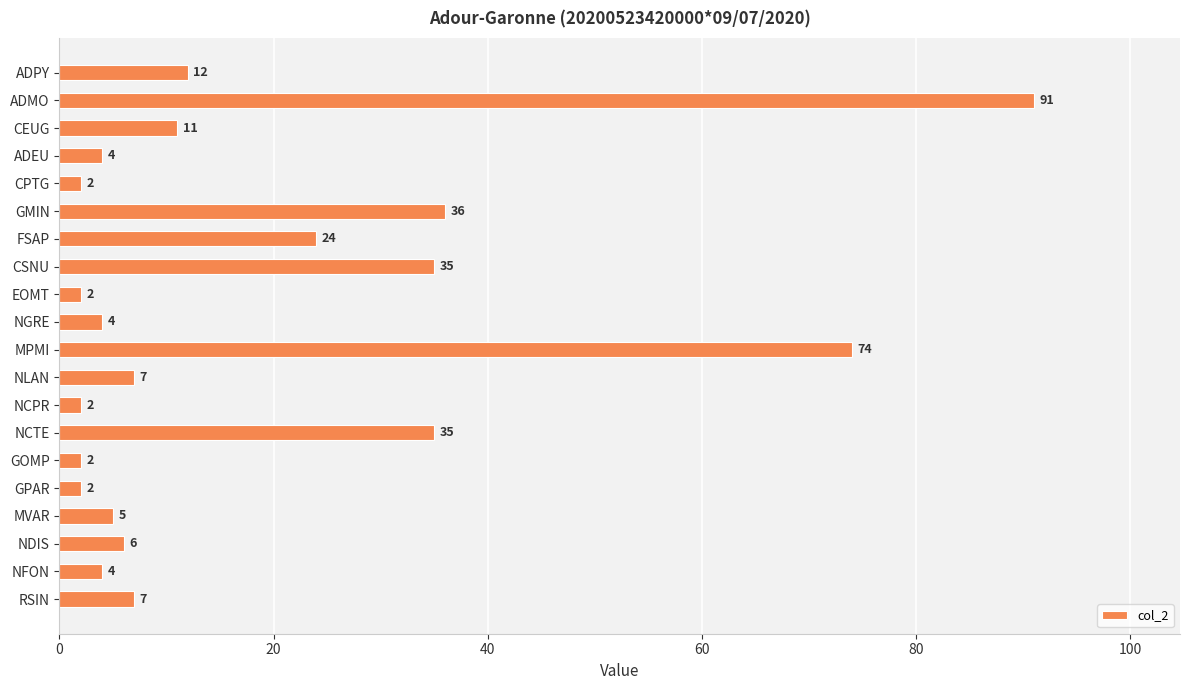

What is the label of the 15th bar from the top?

GOMP